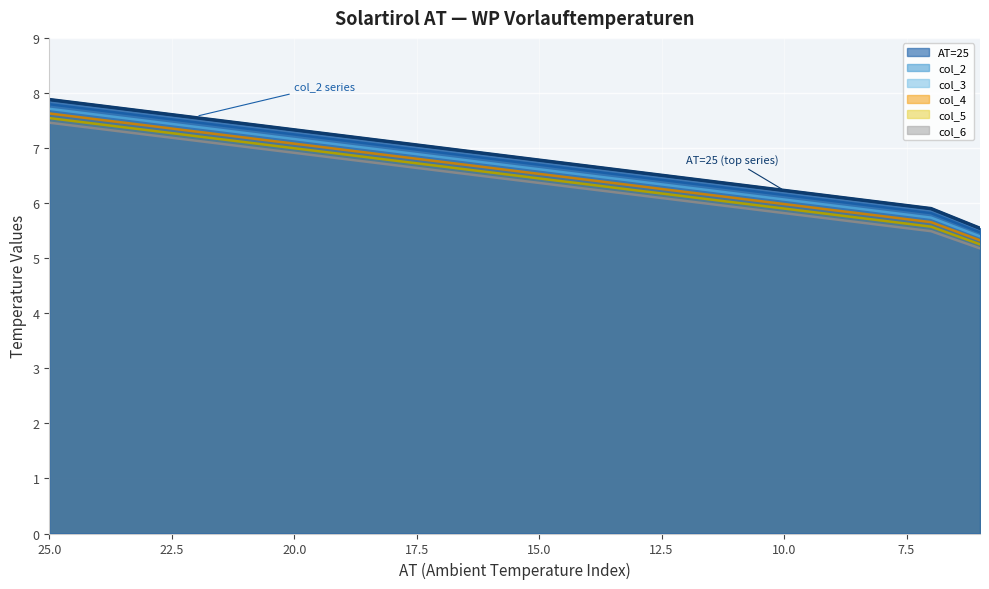

What is the value of the col_2 point at the 18th from the left?

5.9